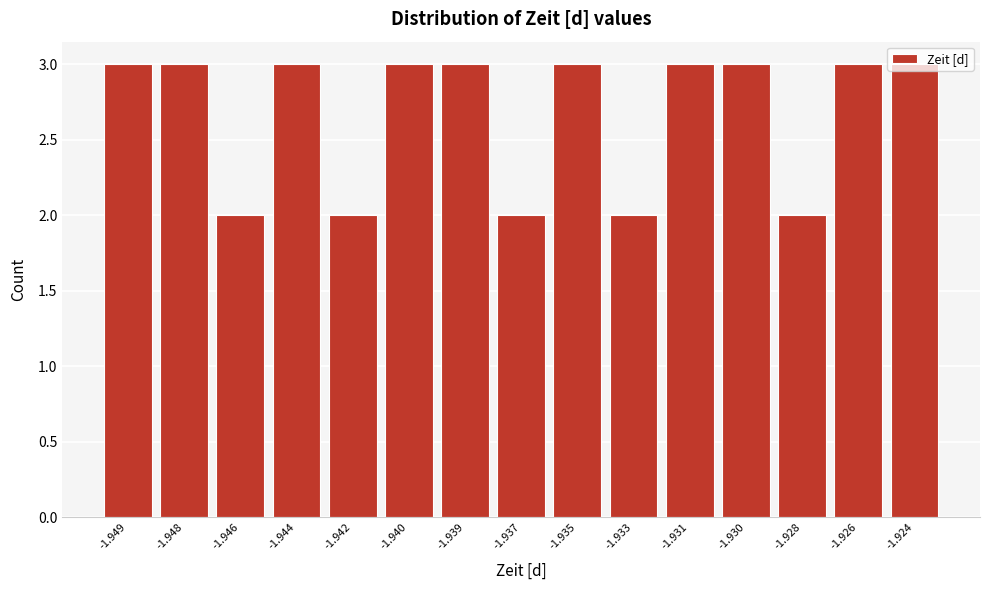

True or false: the data shows 3 at -1.946.

False